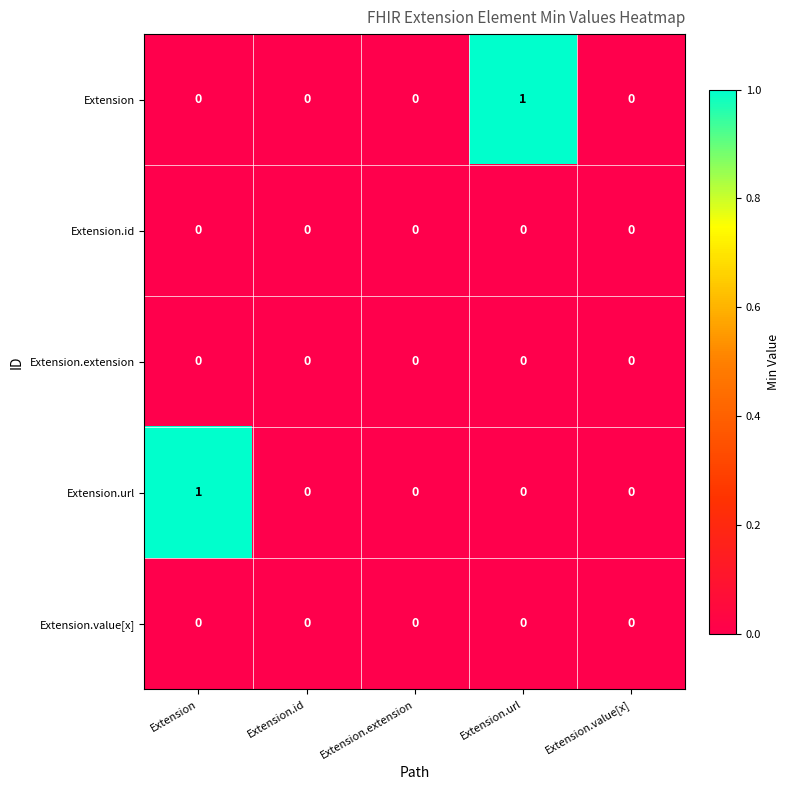

Reading left to right, transcribe all the data shown in this chart.

Extension: Extension=0	Extension.id=0	Extension.extension=0	Extension.url=1	Extension.value[x]=0
Extension.id: Extension=0	Extension.id=0	Extension.extension=0	Extension.url=0	Extension.value[x]=0
Extension.extension: Extension=0	Extension.id=0	Extension.extension=0	Extension.url=0	Extension.value[x]=0
Extension.url: Extension=1	Extension.id=0	Extension.extension=0	Extension.url=0	Extension.value[x]=0
Extension.value[x]: Extension=0	Extension.id=0	Extension.extension=0	Extension.url=0	Extension.value[x]=0